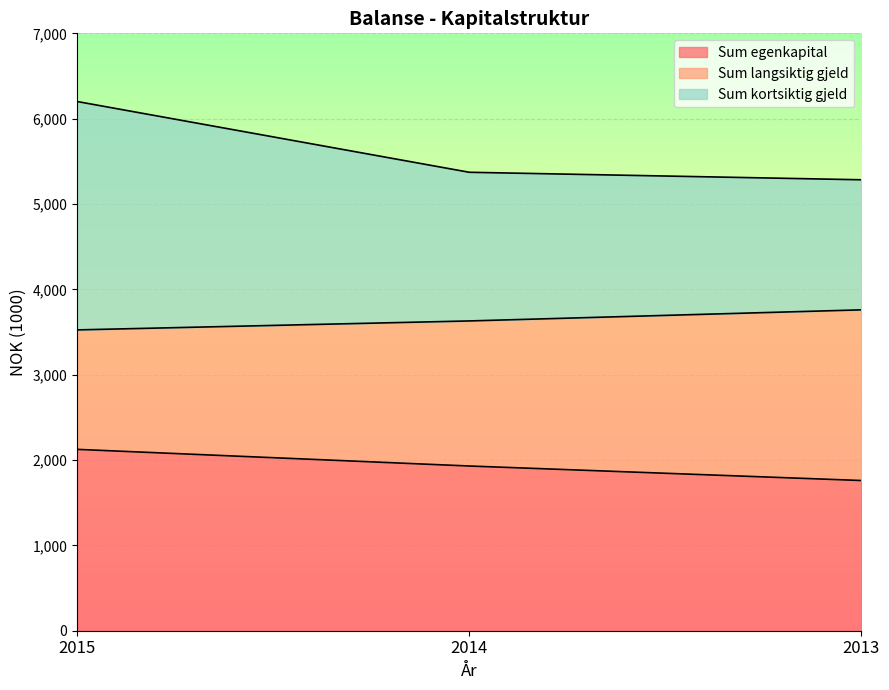

Rank the categories by Sum egenkapital value from highest to lowest.

2015, 2014, 2013